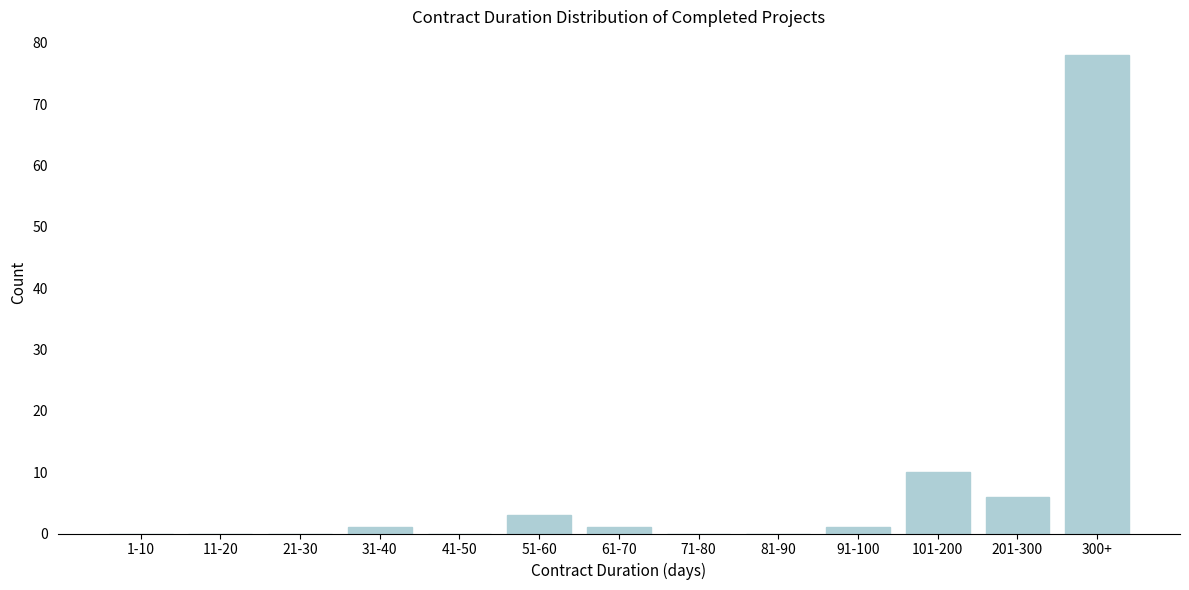

Reading right to left, list all the values displayed in this chart.

300+=78	201-300=6	101-200=10	91-100=1	81-90=0	71-80=0	61-70=1	51-60=3	41-50=0	31-40=1	21-30=0	11-20=0	1-10=0